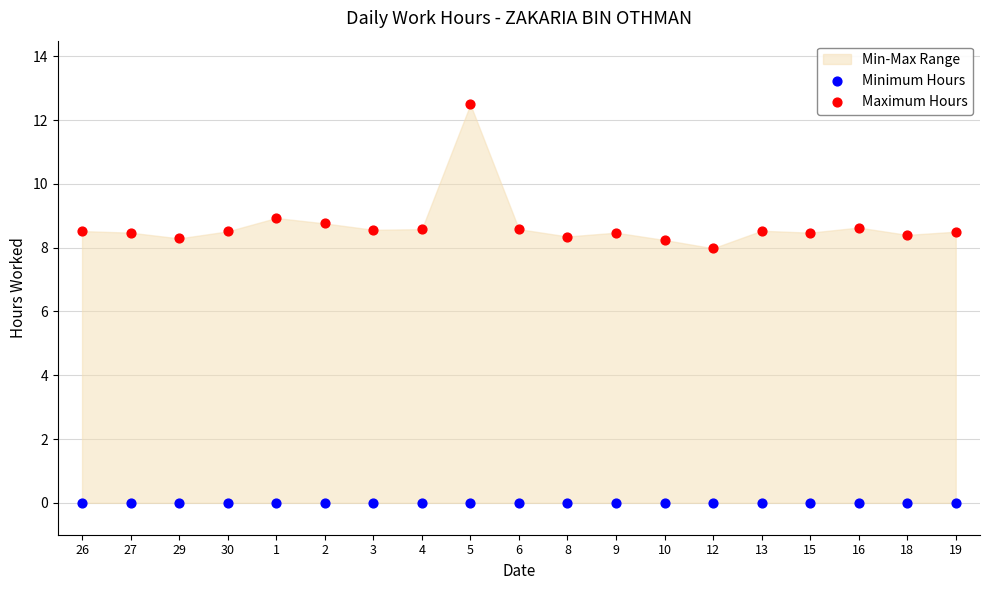

Which series reaches the maximum Y coordinate?

Maximum Hours